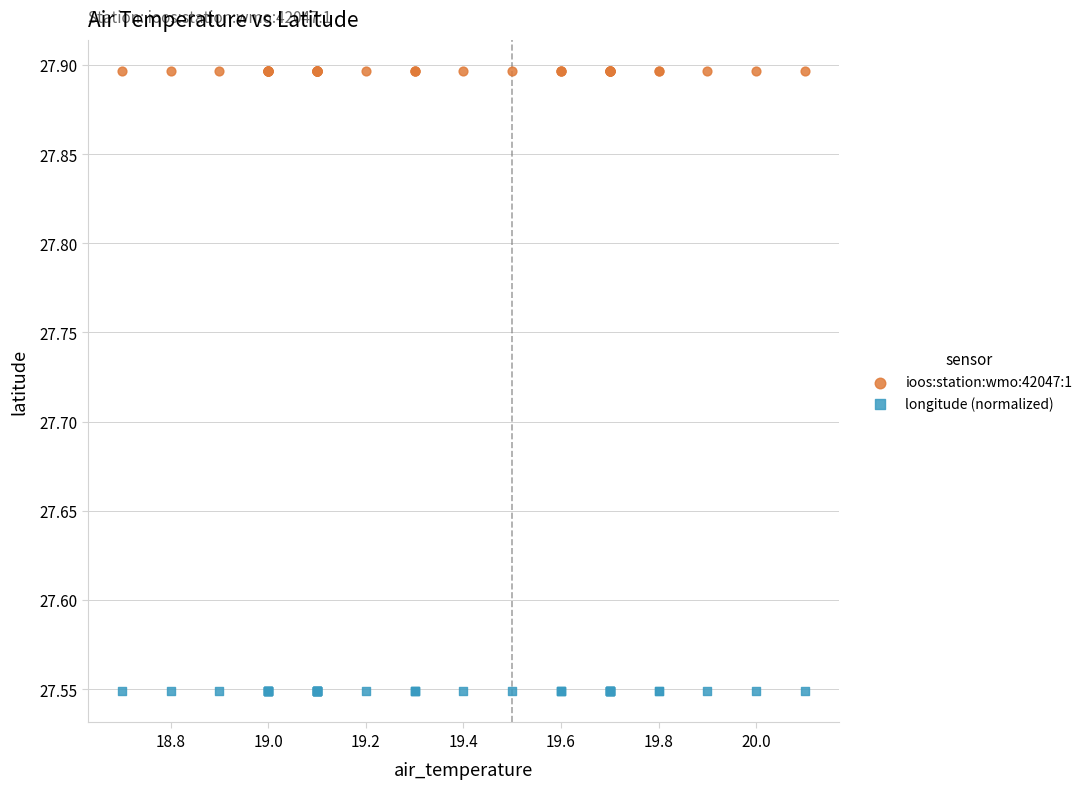

Which series reaches the minimum Y coordinate?

longitude (normalized)